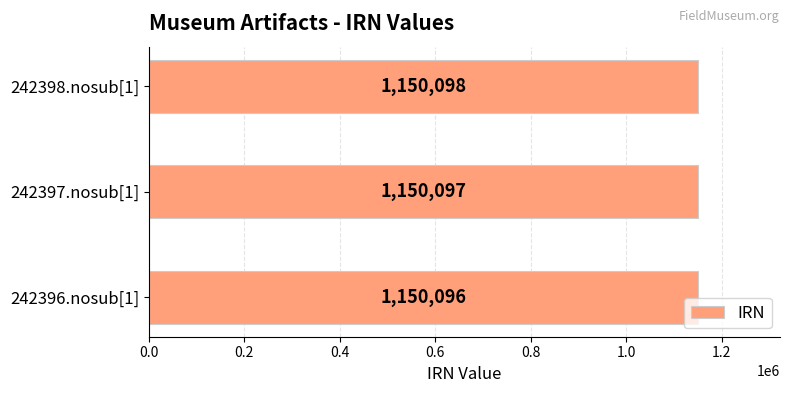

Reading bottom to top, list all the values displayed in this chart.

1150096	1150097	1150098